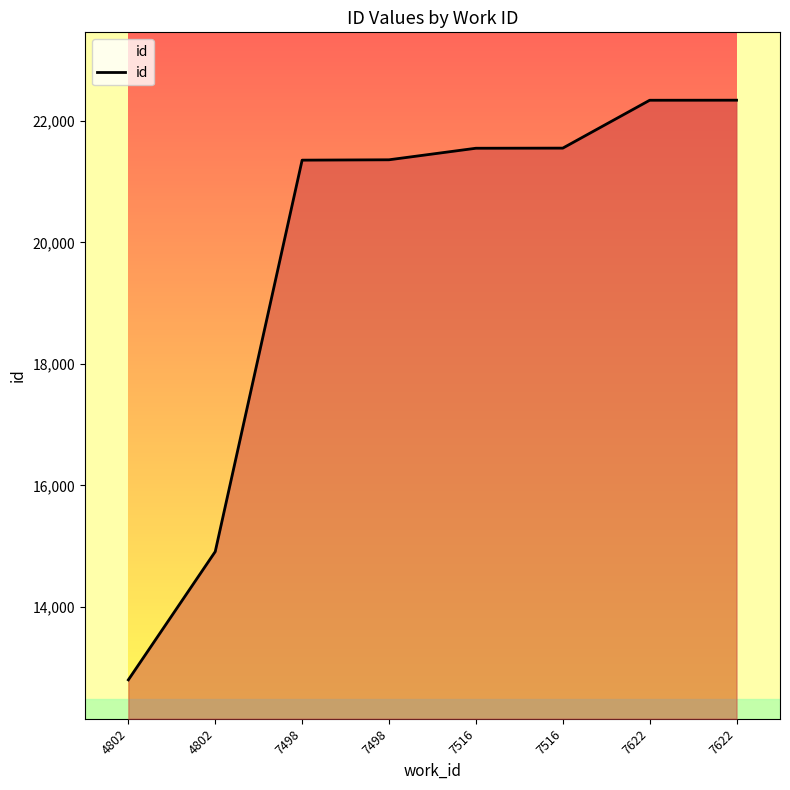

Which has a higher value, 7622 or 7498?

7622